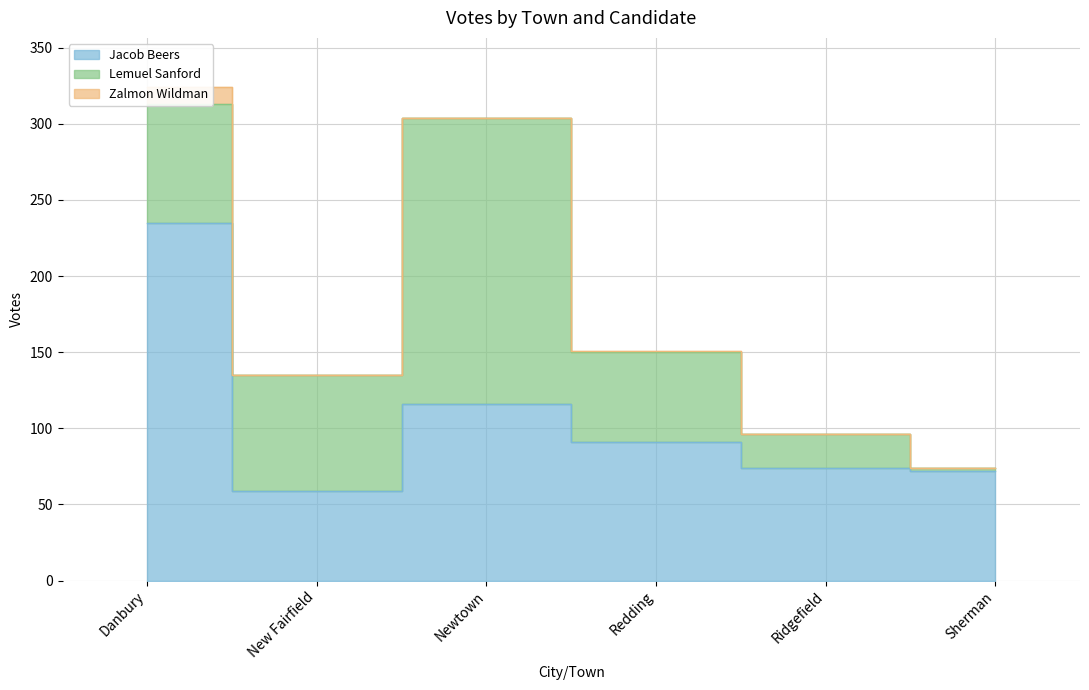

True or false: Zalmon Wildman and Lemuel Sanford cross at least once.

False